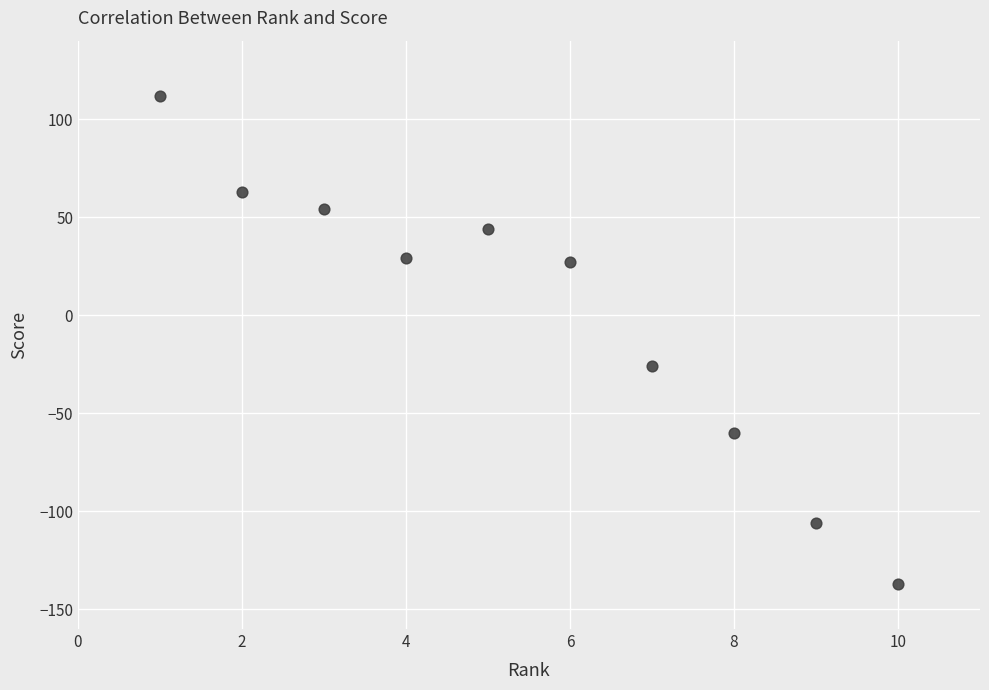

What is the average X value?

6